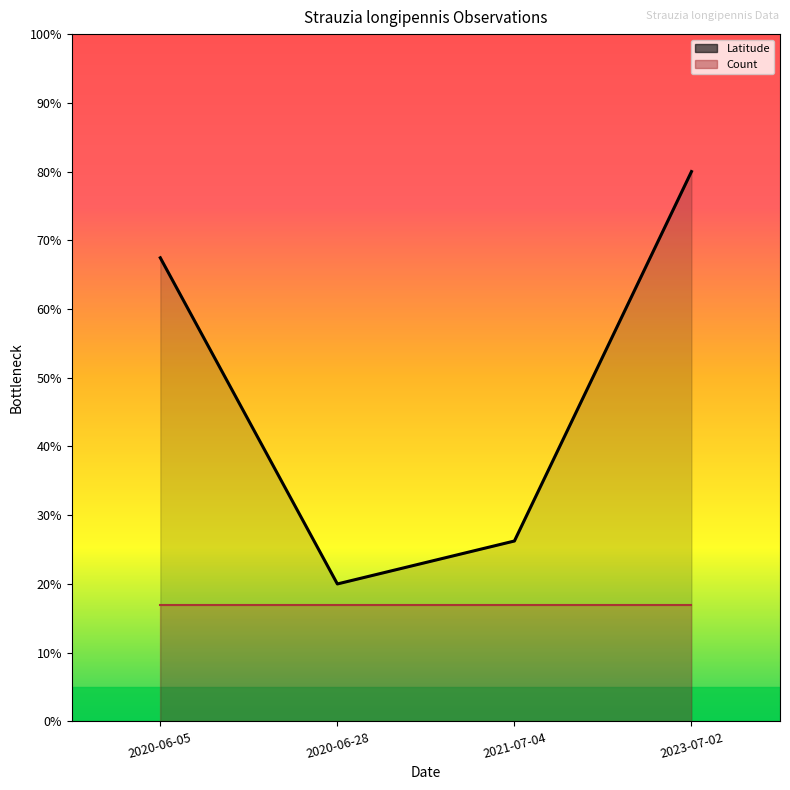

What is the change in value from 2021-07-04 to 2023-07-02?

+53.8